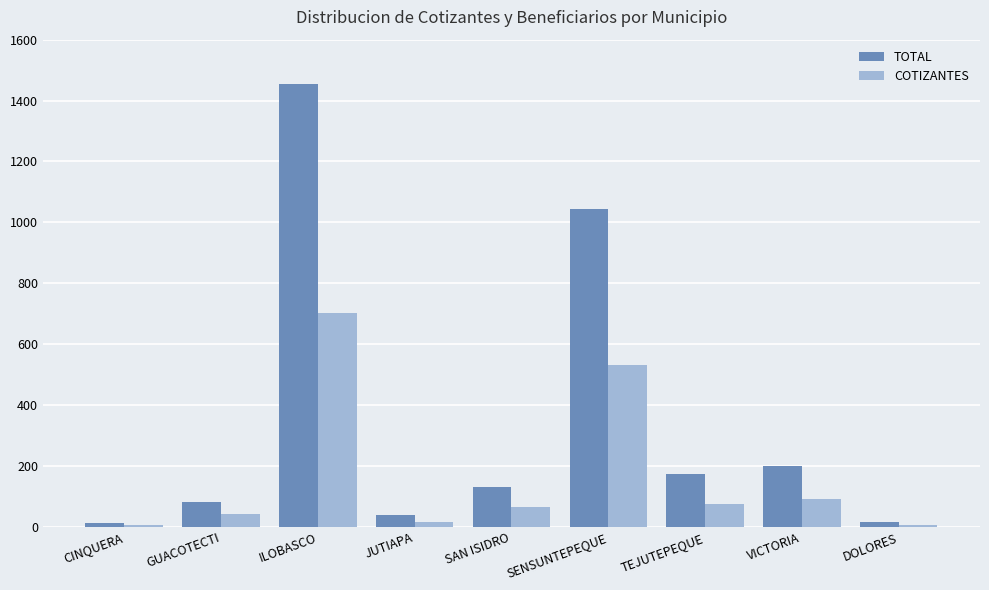

What are all the series names shown in the legend?

TOTAL, COTIZANTES